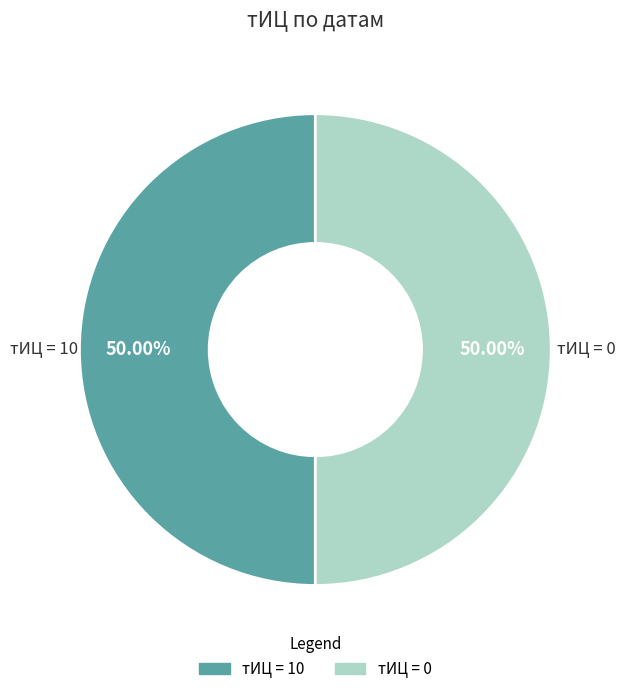

Count the number of slices in the pie.

2